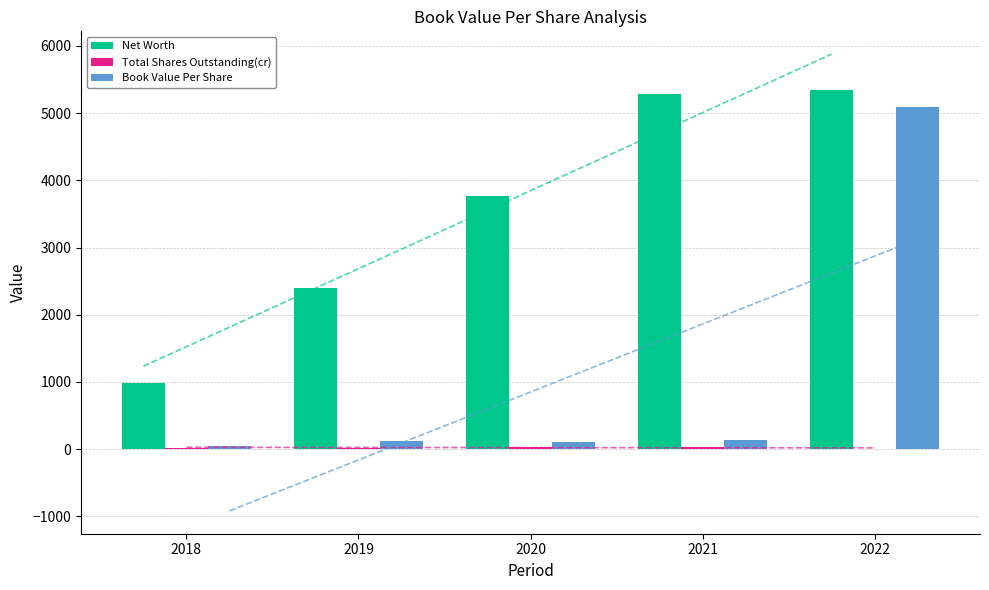

What are all the series names shown in the legend?

Net Worth, Total Shares Outstanding(cr), Book Value Per Share